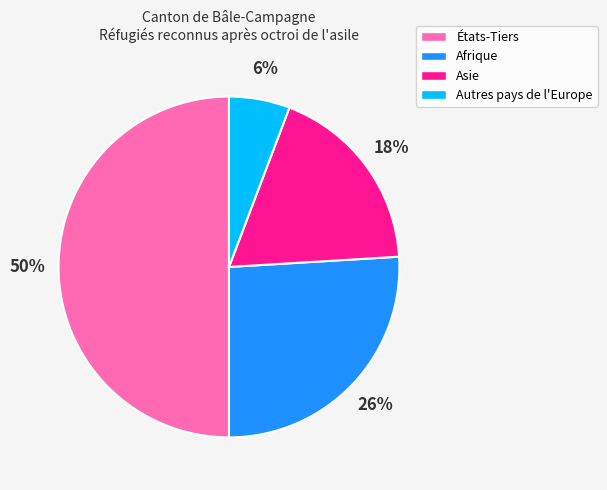

To the nearest percent, what is the difference between the largest and smallest slice percentages?

44%